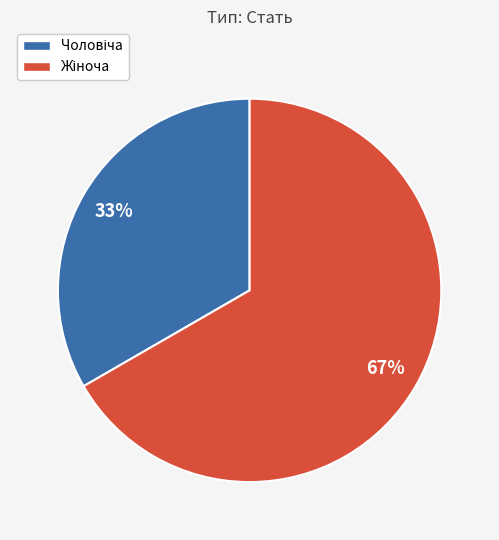

Does any single category account for the majority?

Yes